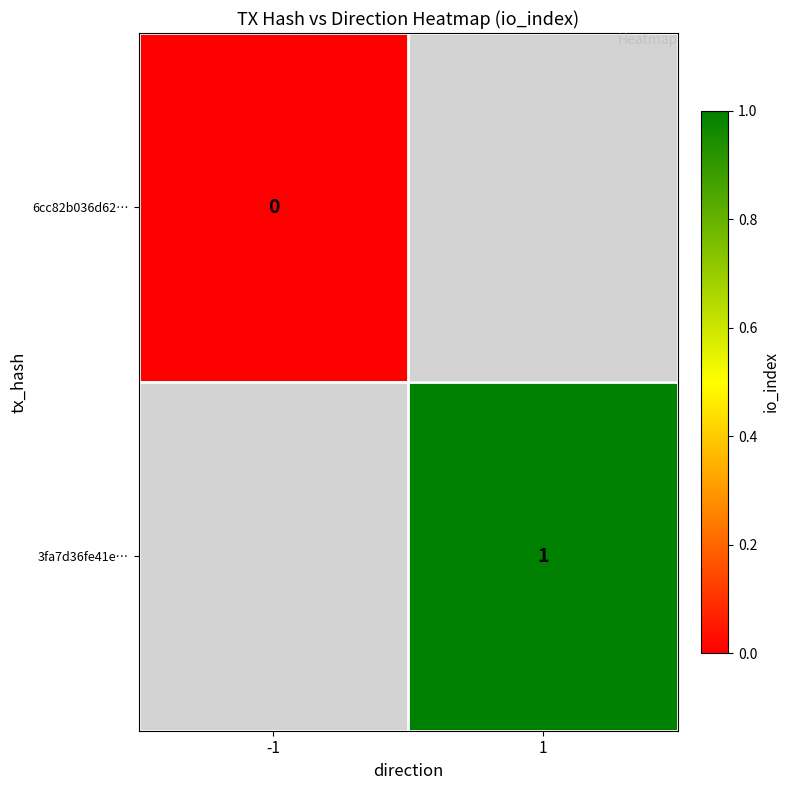

At how many categories does at least one series exceed 0?

1